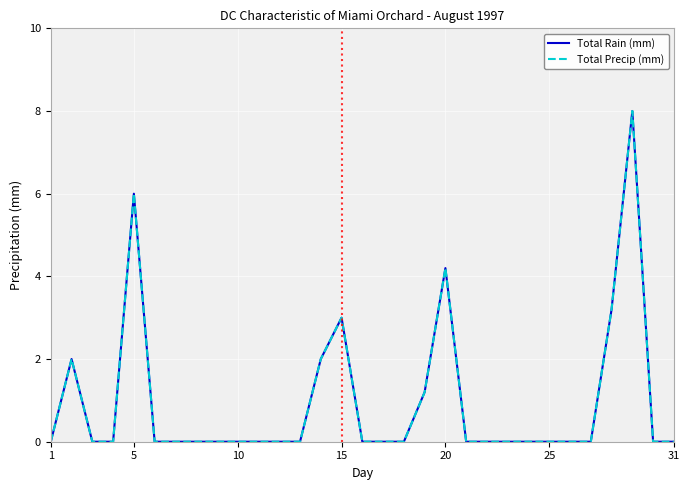

Is this an area chart (filled region under the line)?

No